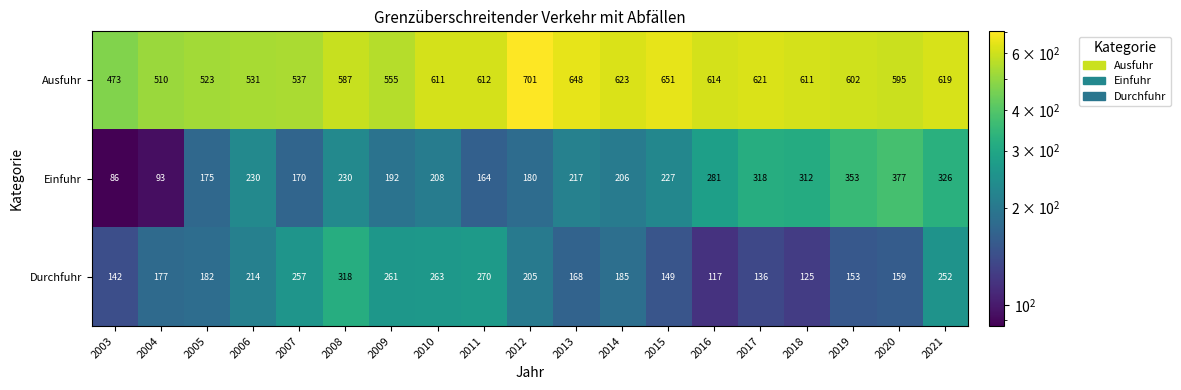

The Durchfuhr series shows 239 at 2013. True or false?

False